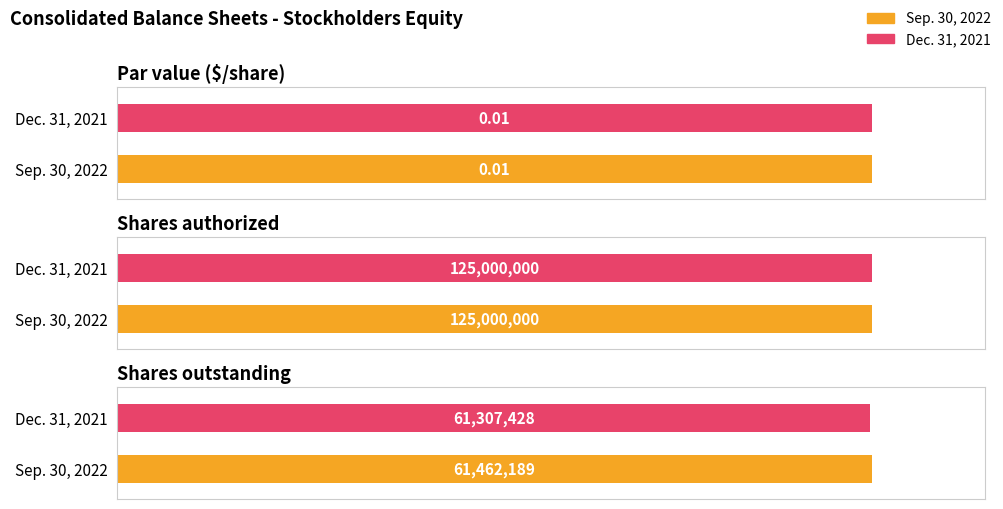

At which category is the sum across all series the highest?

Shares authorized